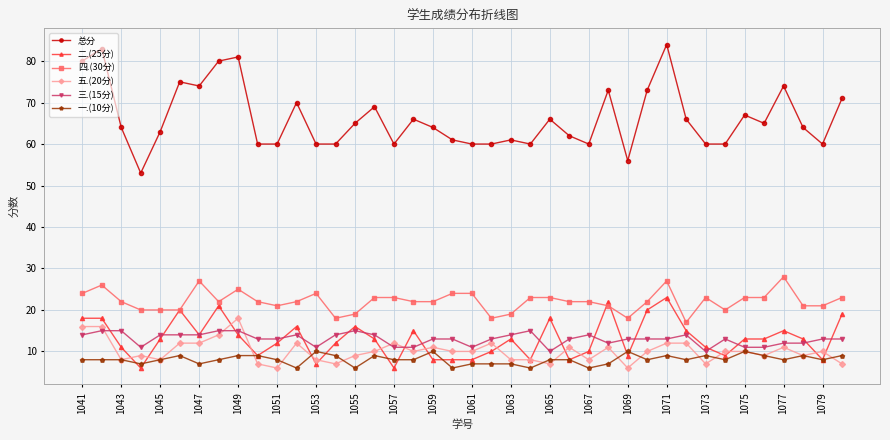

Which series has the largest total across all categories?

总分